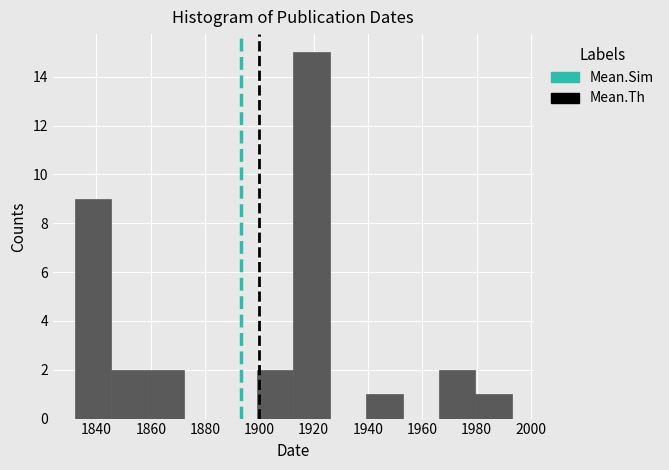

Which range on the x-axis has the tallest bar?

1912 to 1926